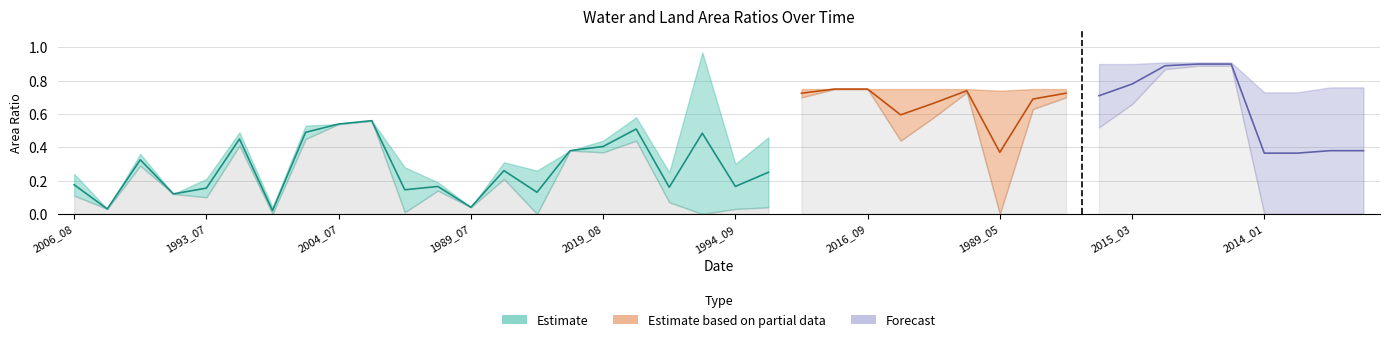

Which category has the lowest value in the origWaterArea series?

2020_02